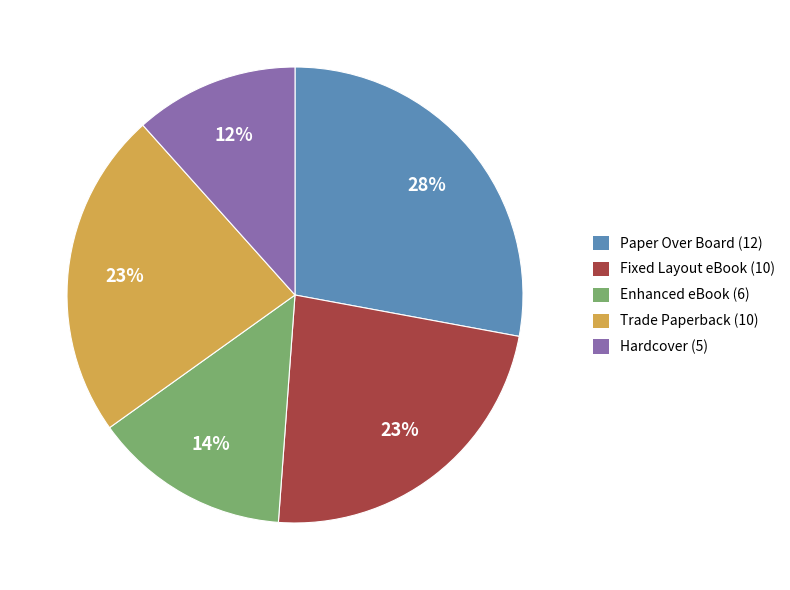

To the nearest percent, what portion does Fixed Layout eBook represent?

23%